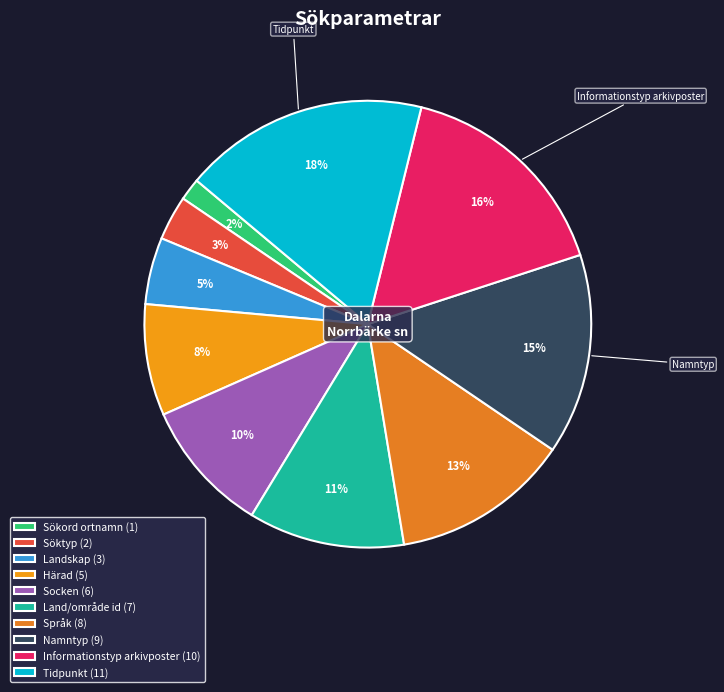

What percentage is the Språk slice, to the nearest percent?

13%